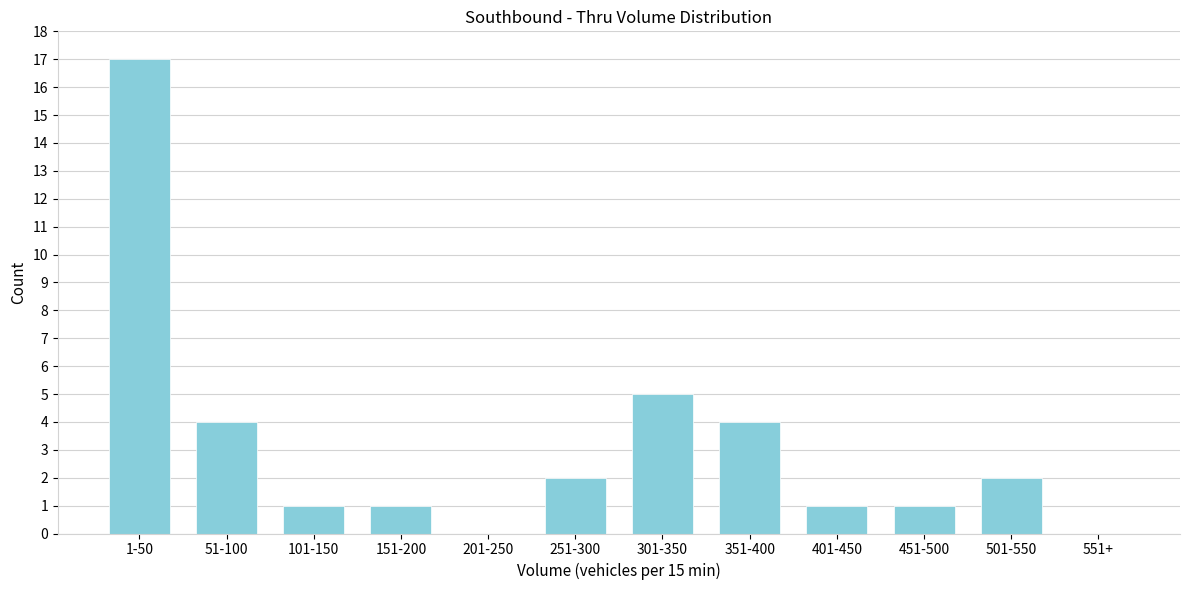

Reading left to right, what are all the values shown in this chart?

1-50=17	51-100=4	101-150=1	151-200=1	201-250=0	251-300=2	301-350=5	351-400=4	401-450=1	451-500=1	501-550=2	551+=0